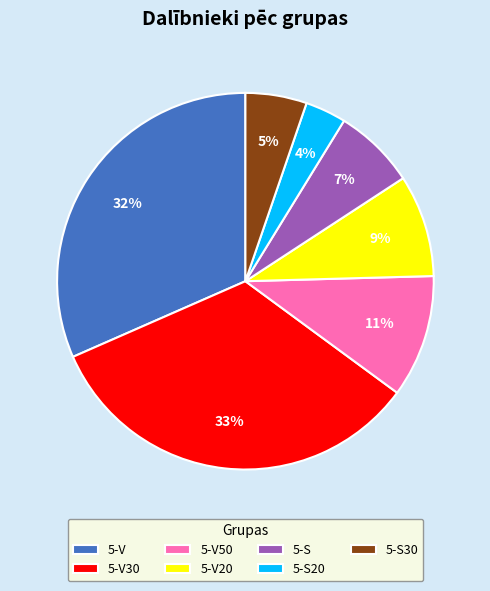

Is there any slice that represents more than half of the pie?

No